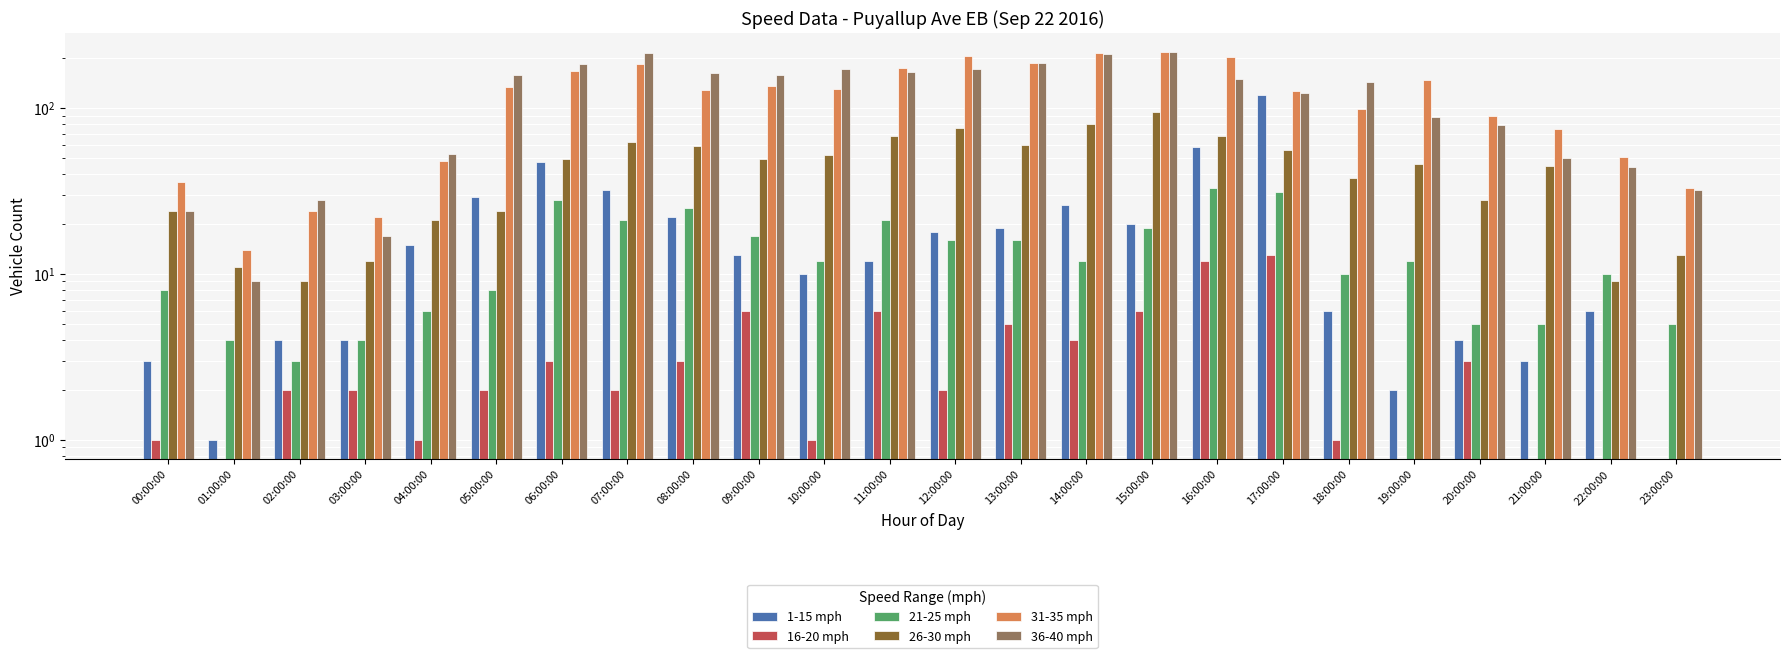

Reading left to right, transcribe all the data shown in this chart.

1-15 mph: 00:00:00=3	01:00:00=1	02:00:00=4	03:00:00=4	04:00:00=15	05:00:00=29	06:00:00=47	07:00:00=32	08:00:00=22	09:00:00=13	10:00:00=10	11:00:00=12	12:00:00=18	13:00:00=19	14:00:00=26	15:00:00=20	16:00:00=58	17:00:00=119	18:00:00=6	19:00:00=2	20:00:00=4	21:00:00=3	22:00:00=6	23:00:00=0
16-20 mph: 00:00:00=1	01:00:00=0	02:00:00=2	03:00:00=2	04:00:00=1	05:00:00=2	06:00:00=3	07:00:00=2	08:00:00=3	09:00:00=6	10:00:00=1	11:00:00=6	12:00:00=2	13:00:00=5	14:00:00=4	15:00:00=6	16:00:00=12	17:00:00=13	18:00:00=1	19:00:00=0	20:00:00=3	21:00:00=0	22:00:00=0	23:00:00=0
21-25 mph: 00:00:00=8	01:00:00=4	02:00:00=3	03:00:00=4	04:00:00=6	05:00:00=8	06:00:00=28	07:00:00=21	08:00:00=25	09:00:00=17	10:00:00=12	11:00:00=21	12:00:00=16	13:00:00=16	14:00:00=12	15:00:00=19	16:00:00=33	17:00:00=31	18:00:00=10	19:00:00=12	20:00:00=5	21:00:00=5	22:00:00=10	23:00:00=5
26-30 mph: 00:00:00=24	01:00:00=11	02:00:00=9	03:00:00=12	04:00:00=21	05:00:00=24	06:00:00=49	07:00:00=62	08:00:00=59	09:00:00=49	10:00:00=52	11:00:00=68	12:00:00=76	13:00:00=60	14:00:00=80	15:00:00=95	16:00:00=68	17:00:00=56	18:00:00=38	19:00:00=46	20:00:00=28	21:00:00=45	22:00:00=9	23:00:00=13
31-35 mph: 00:00:00=36	01:00:00=14	02:00:00=24	03:00:00=22	04:00:00=48	05:00:00=134	06:00:00=168	07:00:00=184	08:00:00=129	09:00:00=135	10:00:00=131	11:00:00=174	12:00:00=207	13:00:00=188	14:00:00=215	15:00:00=218	16:00:00=203	17:00:00=127	18:00:00=99	19:00:00=148	20:00:00=89	21:00:00=75	22:00:00=51	23:00:00=33
36-40 mph: 00:00:00=24	01:00:00=9	02:00:00=28	03:00:00=17	04:00:00=53	05:00:00=158	06:00:00=185	07:00:00=214	08:00:00=162	09:00:00=158	10:00:00=172	11:00:00=166	12:00:00=171	13:00:00=188	14:00:00=211	15:00:00=217	16:00:00=149	17:00:00=124	18:00:00=143	19:00:00=88	20:00:00=79	21:00:00=50	22:00:00=44	23:00:00=32